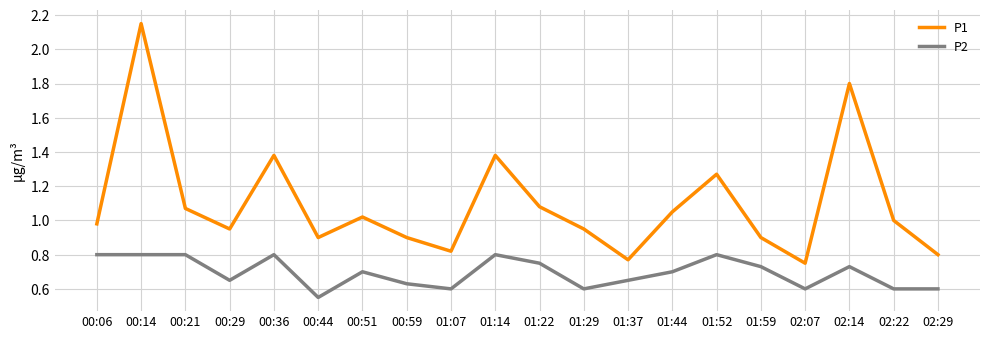

Rank the series at 01:14 from highest to lowest value.

P1, P2